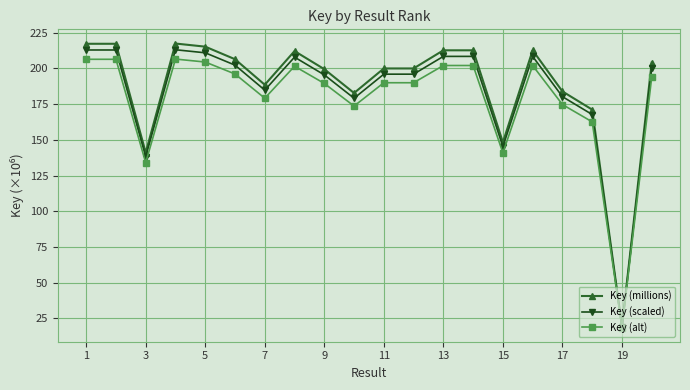

What is the highest value of the Key (scaled) series?

213.0